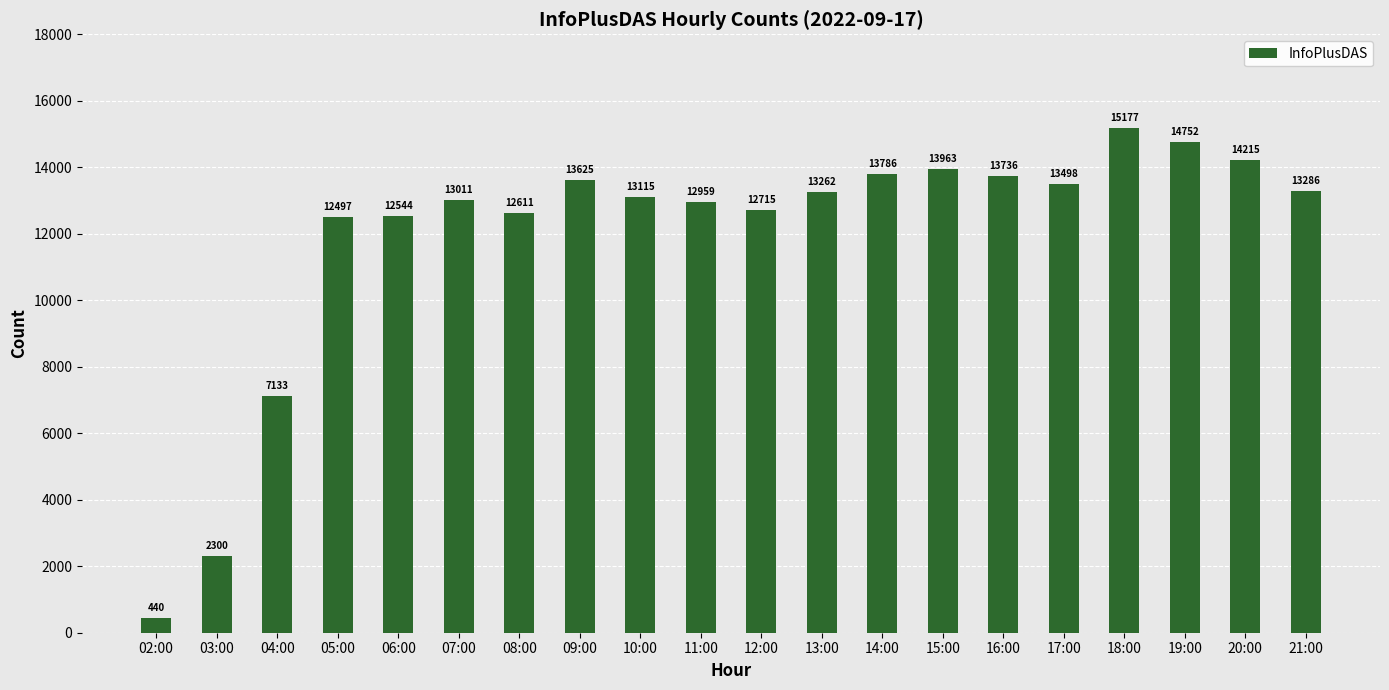

What is the greatest value displayed?

15177